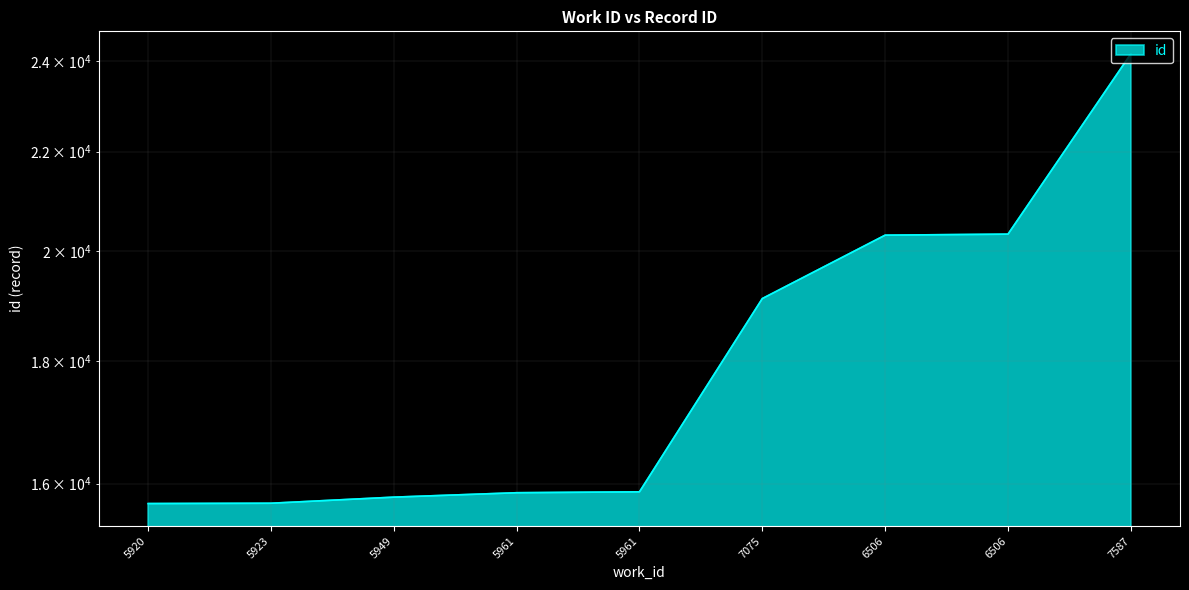

What is the average value?

18092